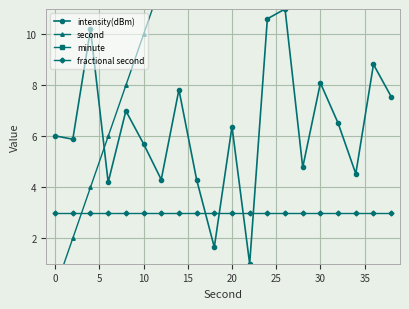

What is the highest value of the intensity(dBm) series?

11.0